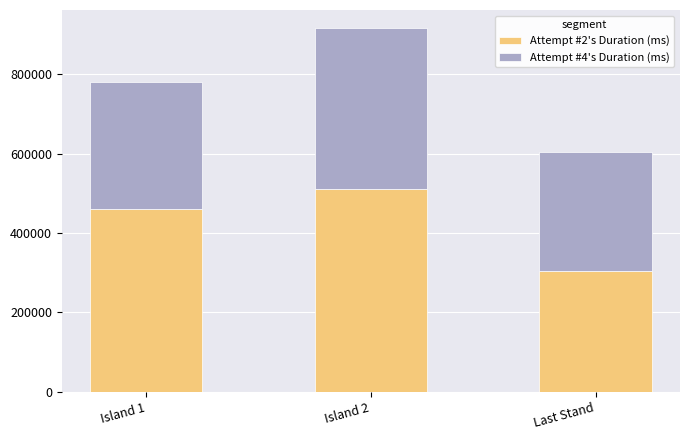

Is it true that Attempt #2's Duration (ms) equals 305038 at Last Stand?

True